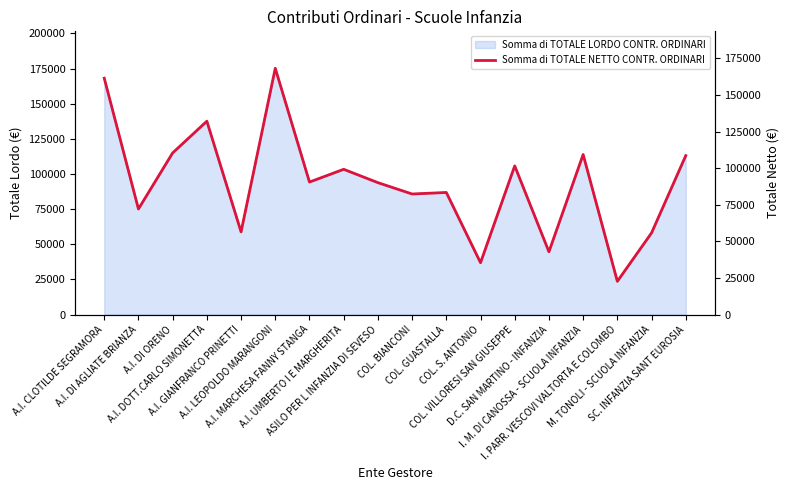

What is the smallest value displayed?

22677.6